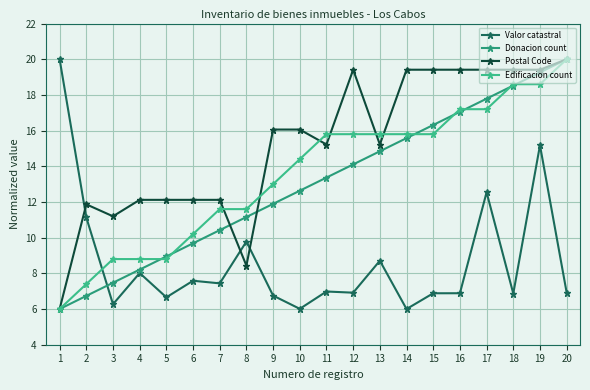

Which series changed the most between 16 and 18?

Donacion count